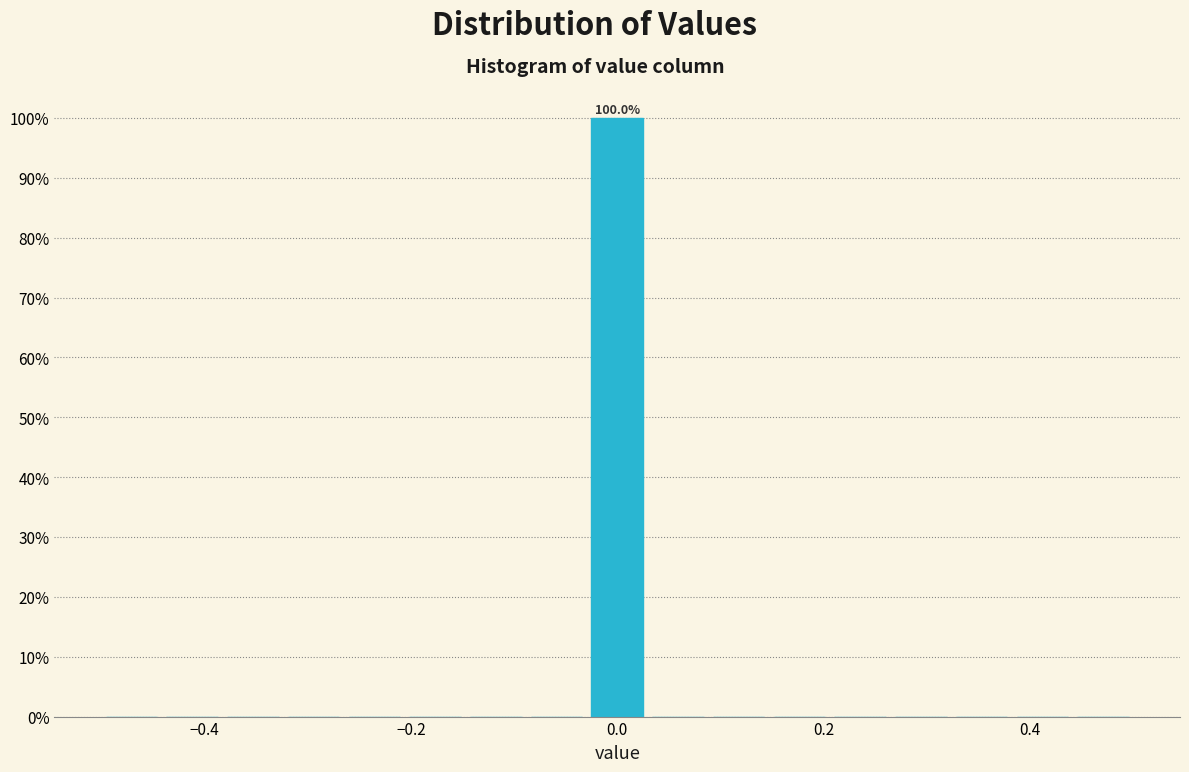

Around what value on the x-axis is the tallest bar? Give the approximate position of its centre, as read against the axis.

0.00